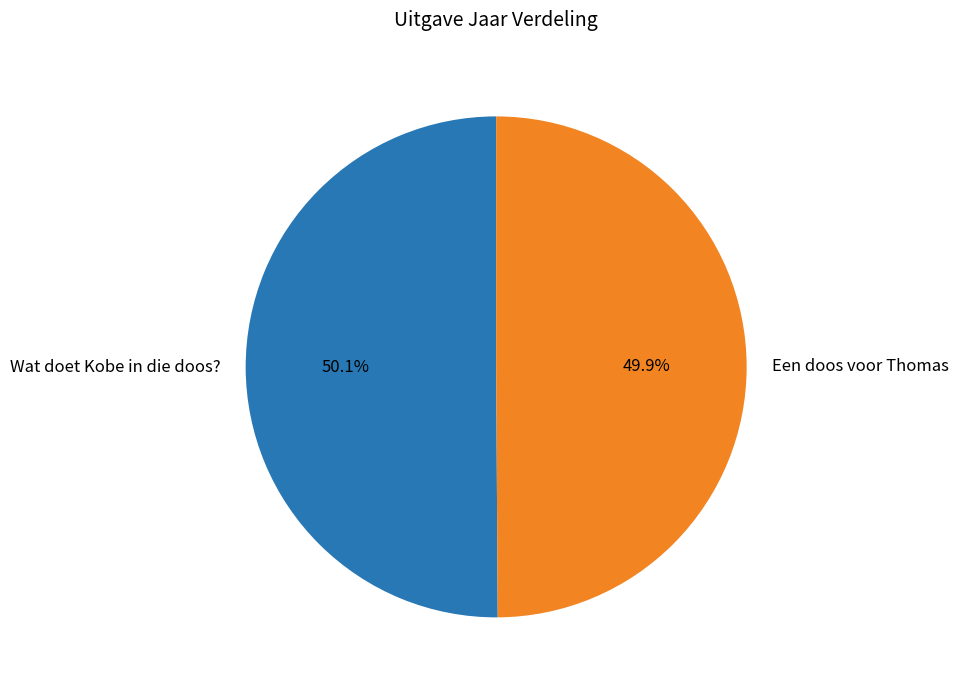

What percentage do Een doos voor Thomas and Wat doet Kobe in die doos? together represent?

100.0%